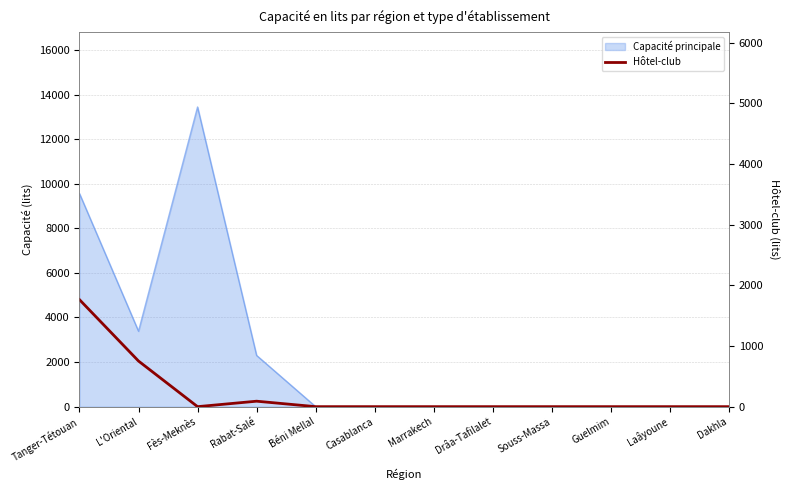

What position from the left is Fès-Meknès?

3